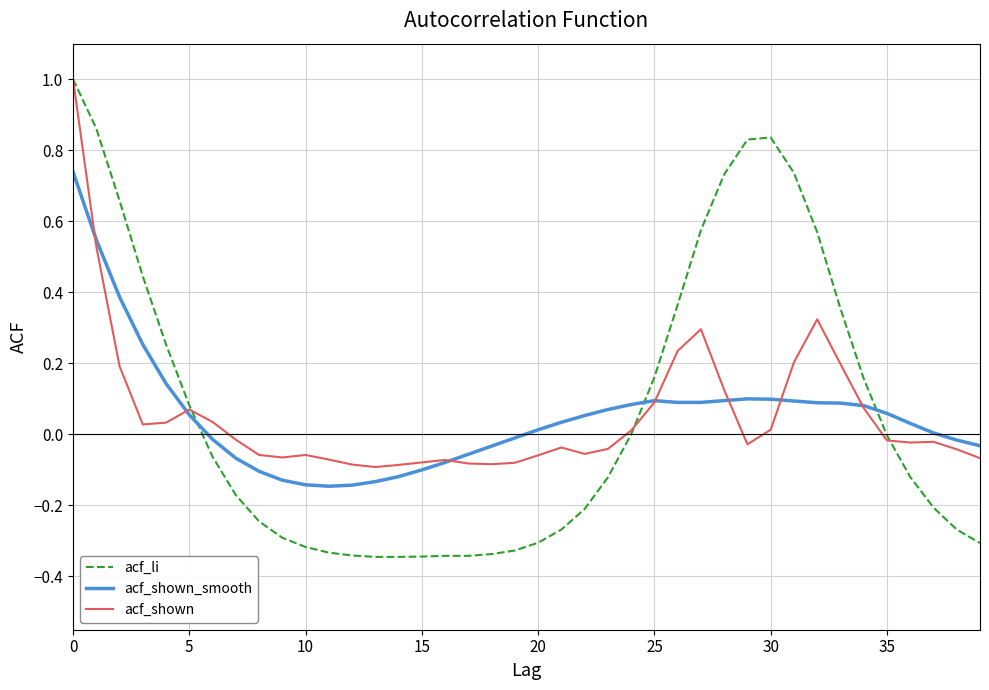

What is the highest value of the acf_shown series?

1.0